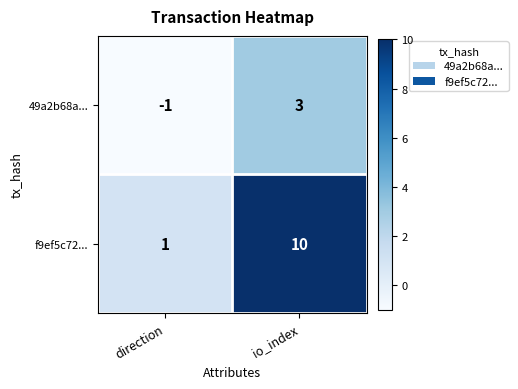

What is the greatest value displayed?

10